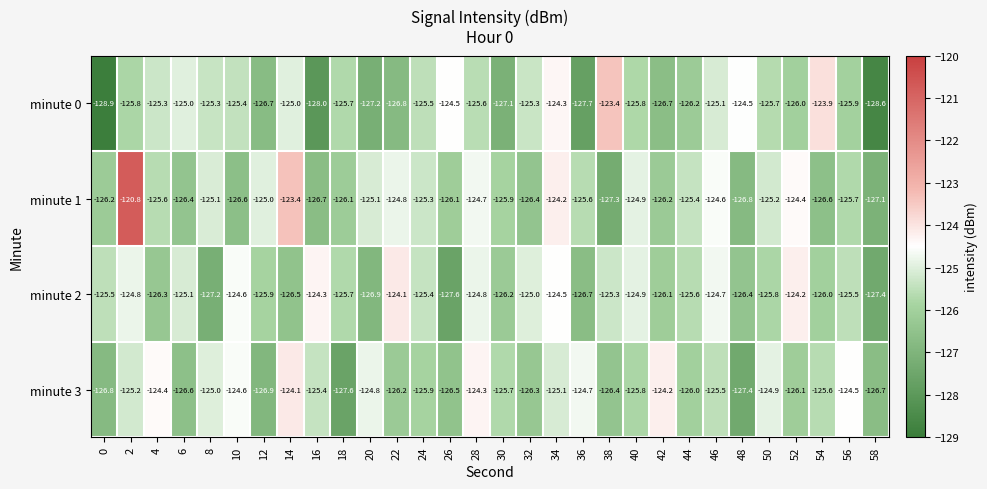

Rank the series at 48 from lowest to highest value.

minute 3, minute 1, minute 2, minute 0